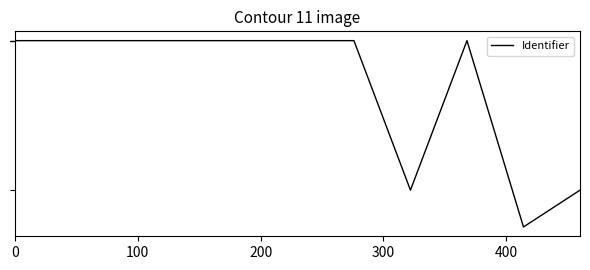

What is the sum of all values?

37098733